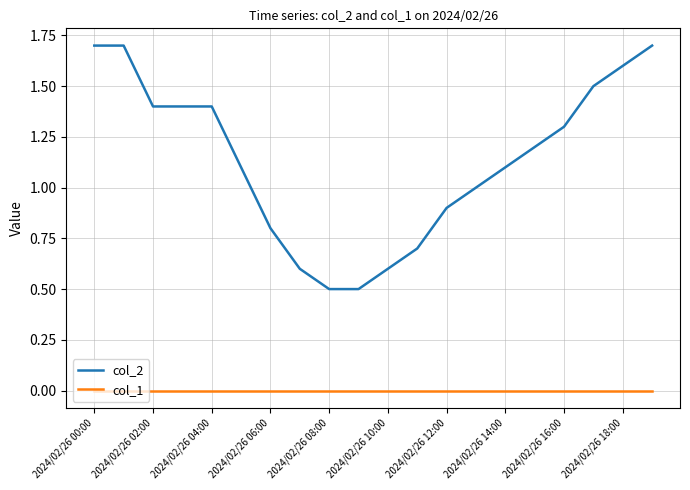

What is the maximum value for col_2?

1.7